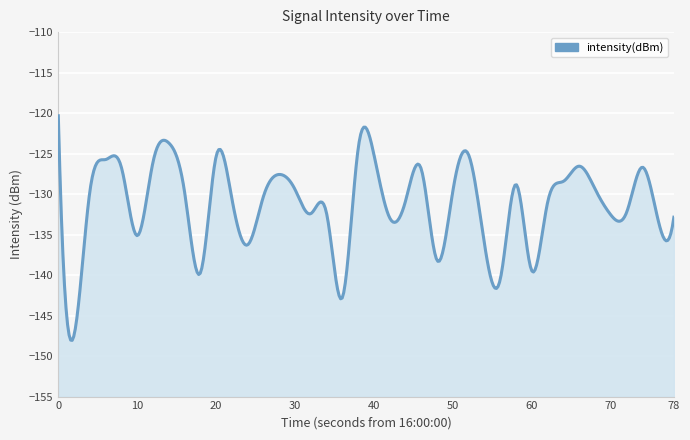

What is the average value?

-131.1